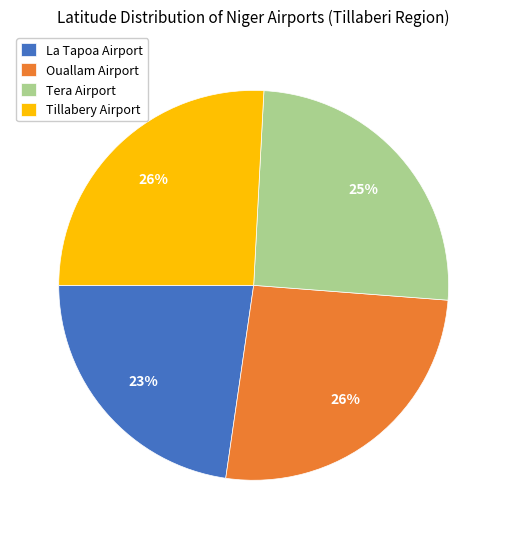

Approximately how many times larger is the value at La Tapoa Airport compared to Ouallam Airport?

0.9